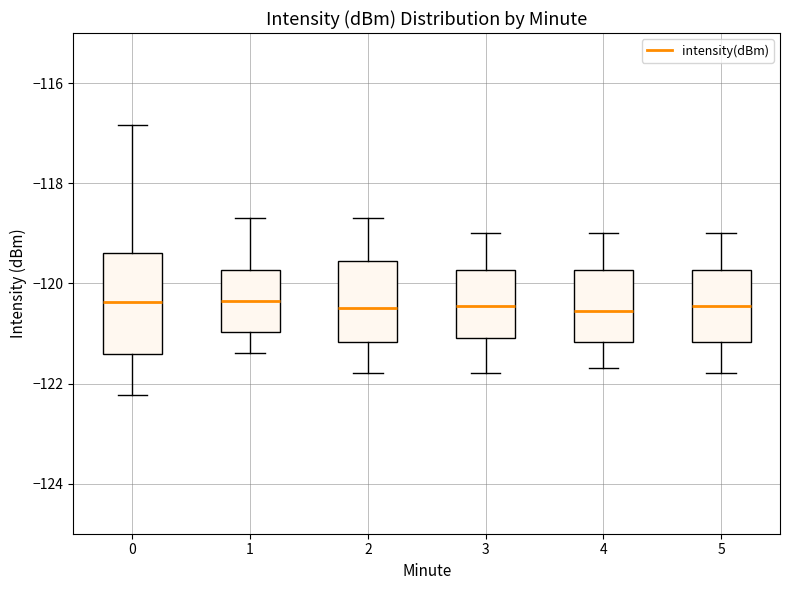

Where does the upper whisker of the box at x = 1 end on the y-axis? The values are not printed on the chart, so give them approximately, as read against the axis.

-118.6